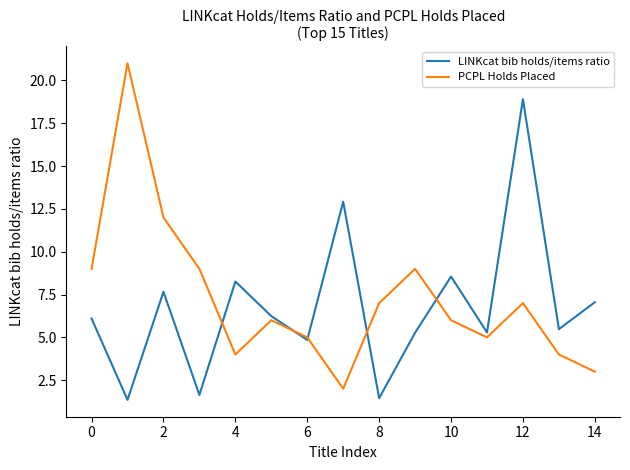

What is the lowest value of the PCPL Holds Placed series?

2.0